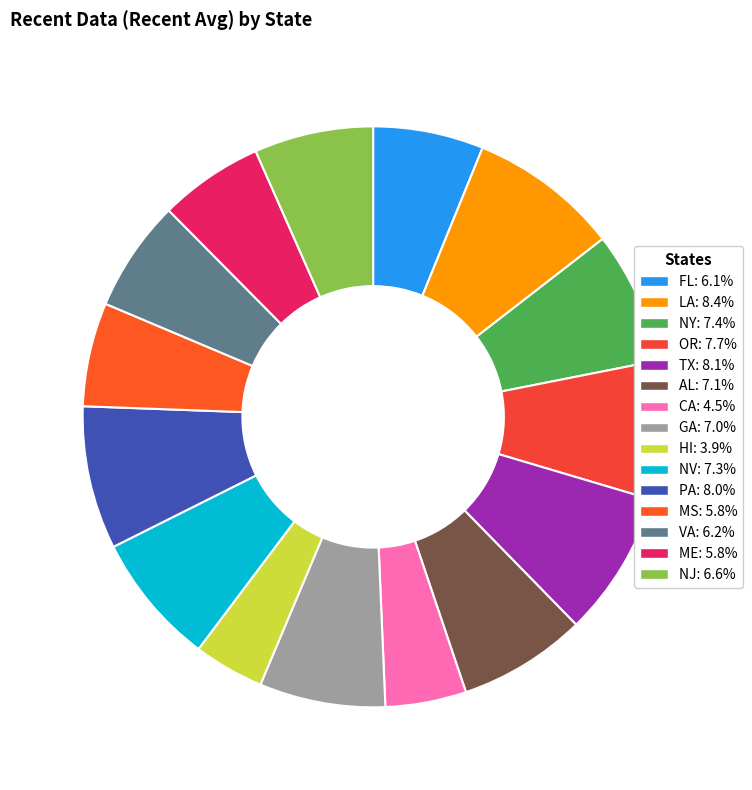

What is the smallest slice in the pie chart?

HI